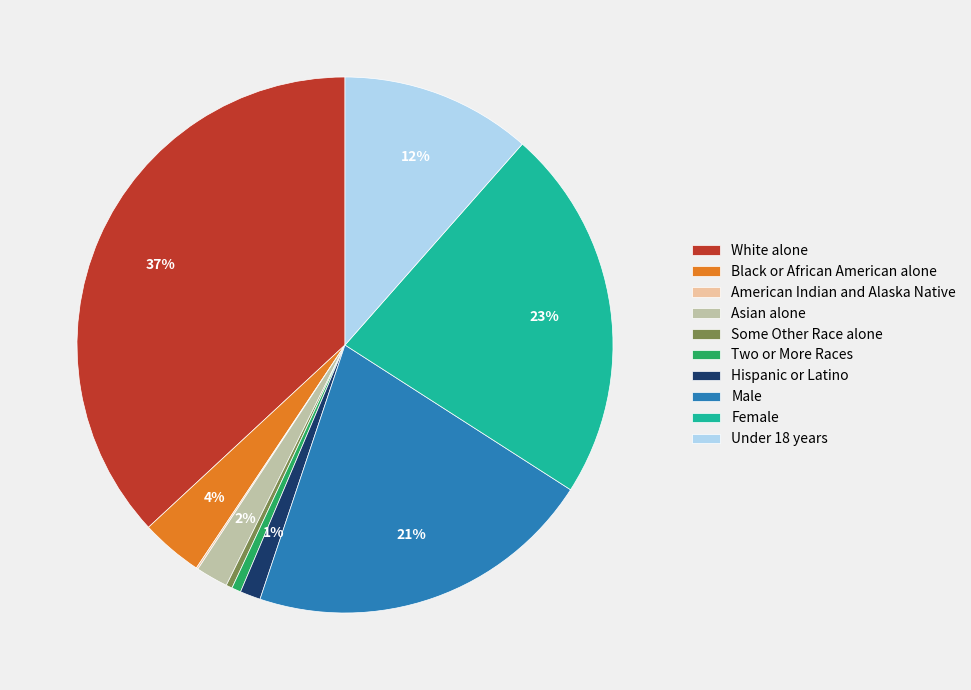

True or false: Female accounts for 23% of the total.

True